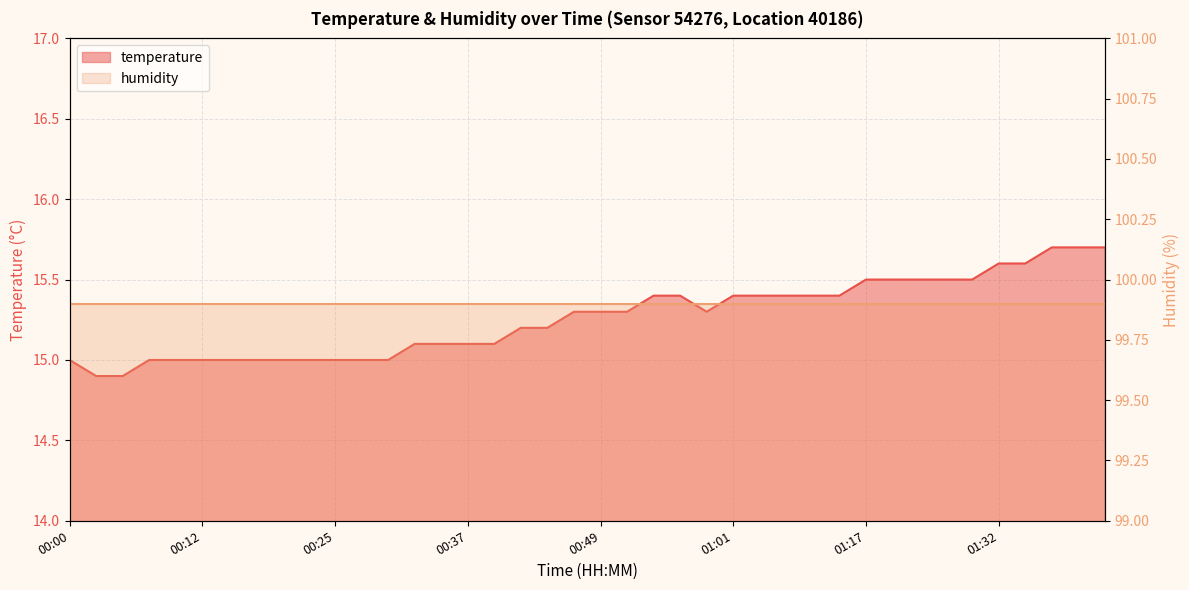

What is the label of the 17th point from the right?

00:56